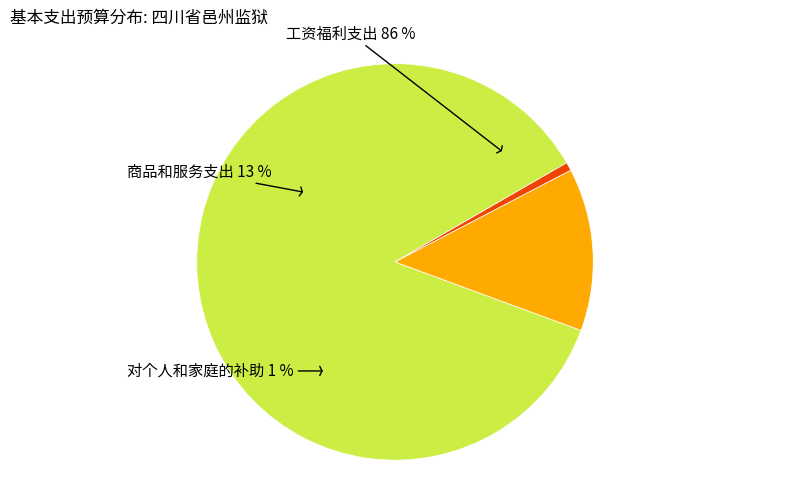

To the nearest percent, what is the difference between the largest and smallest slice percentages?

85%